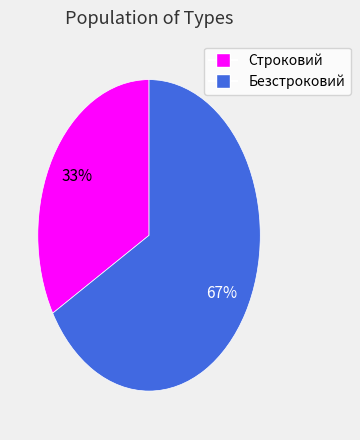

Count the number of slices in the pie.

2